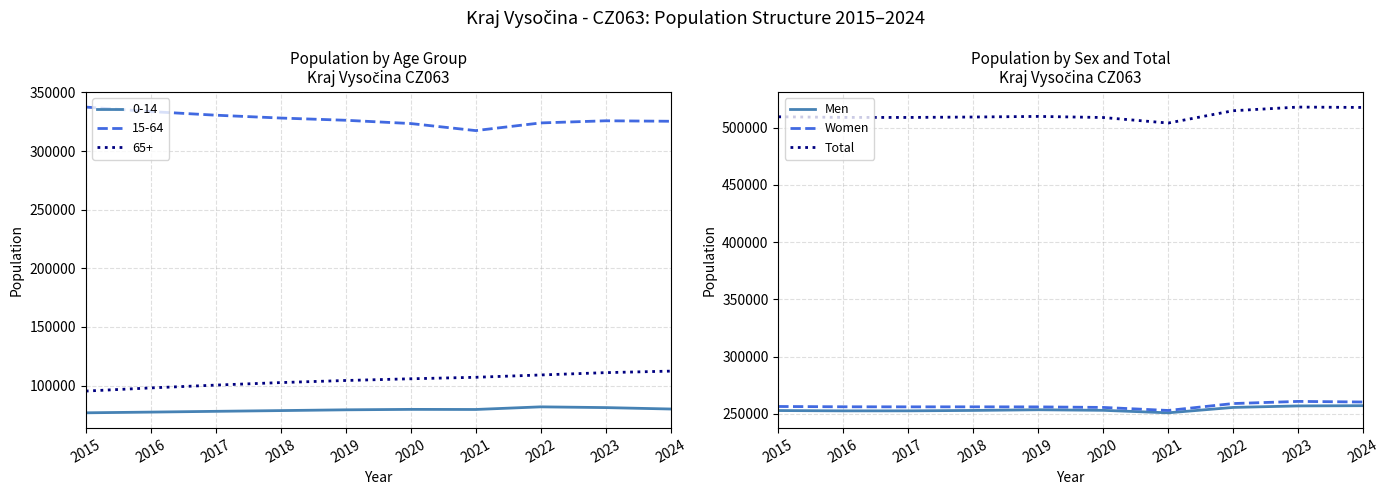

What is the value of the Men point at the 10th from the left?

257216